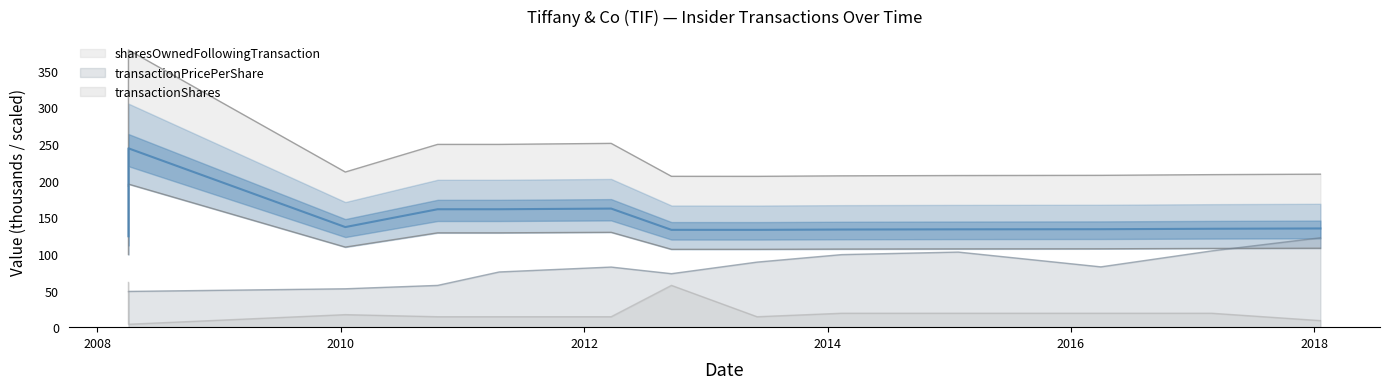

What is the average value of the transactionShares series?

21.6